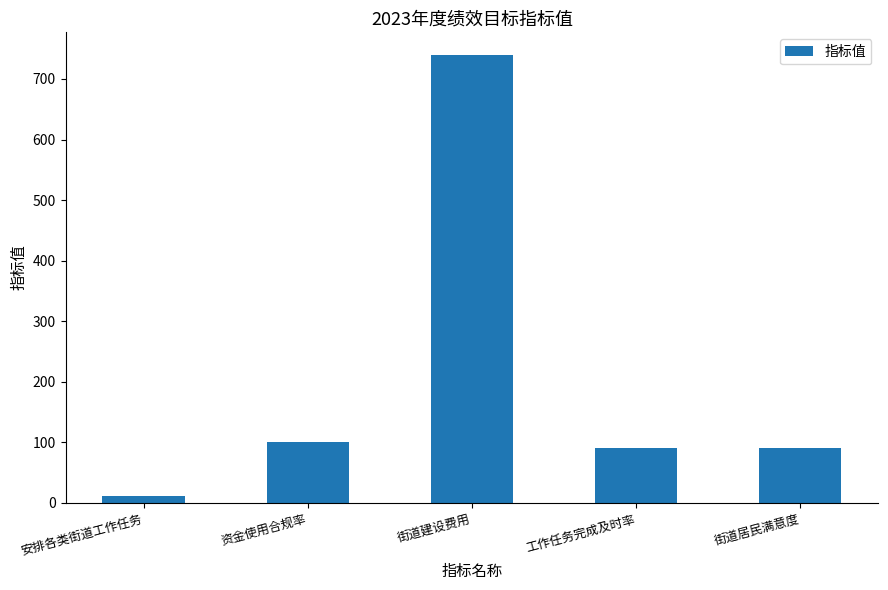

What position from the right is 工作任务完成及时率?

2